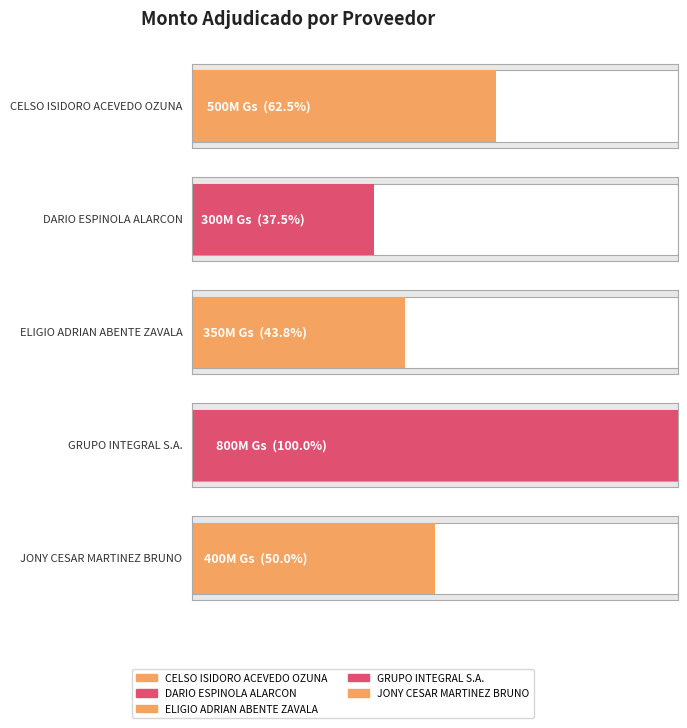

What is the label of the 4th bar from the left?

GRUPO INTEGRAL S.A.